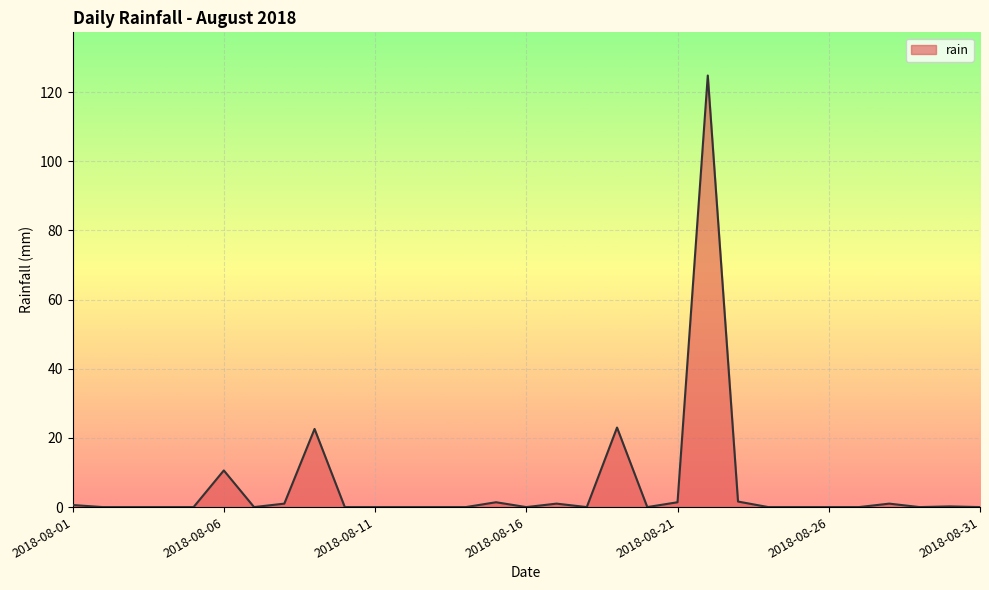

What is the maximum value shown in the chart?

124.8